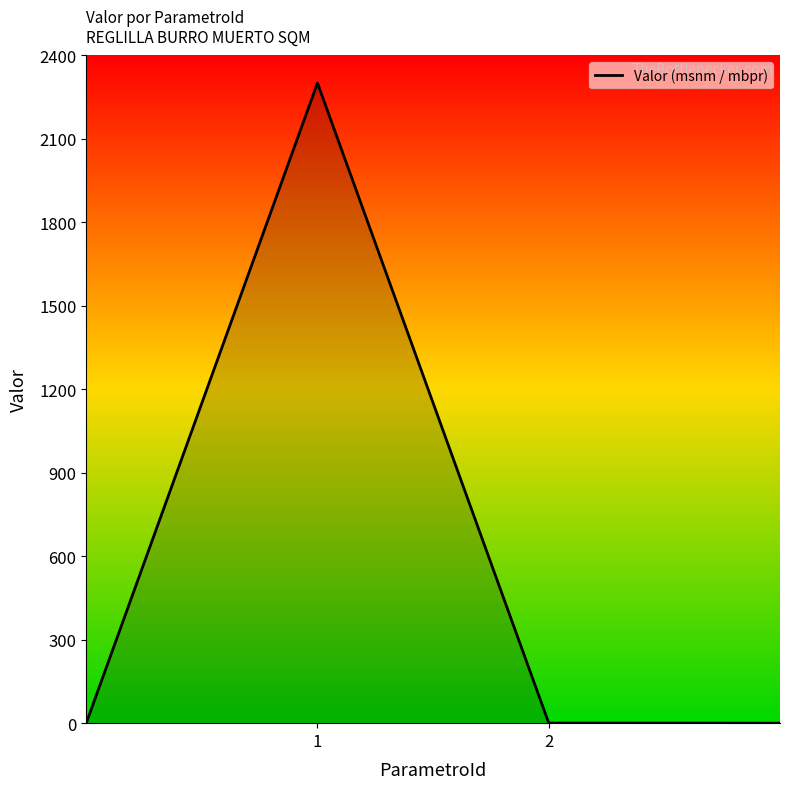

What is the maximum value shown in the chart?

2301.1